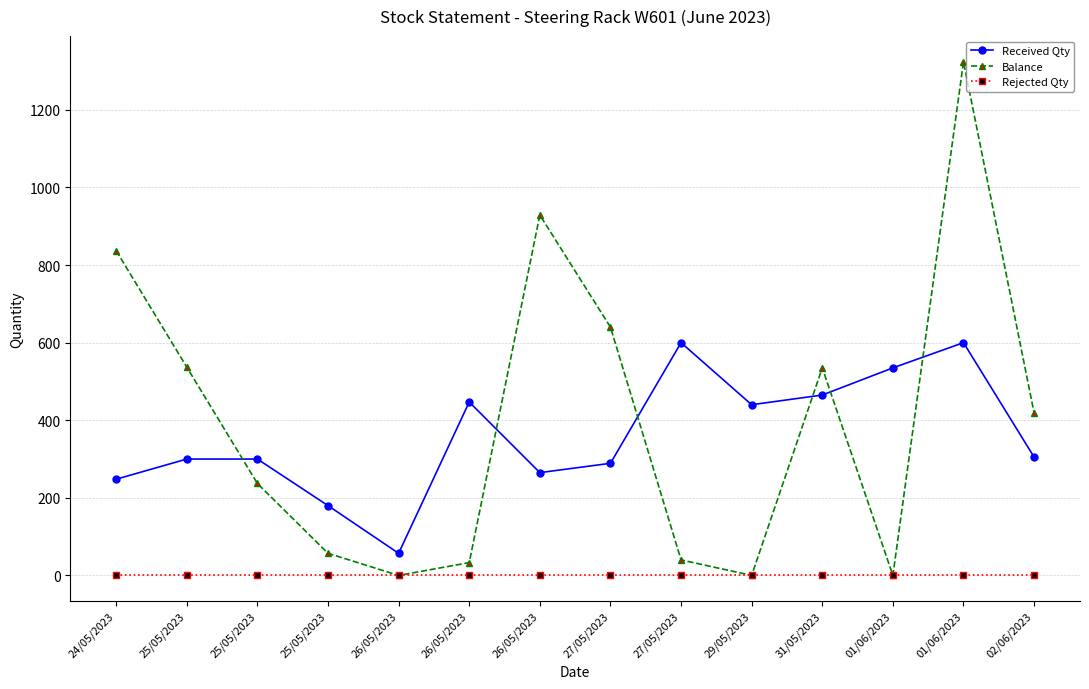

What are all the series names shown in the legend?

Received Qty, Balance, Rejected Qty